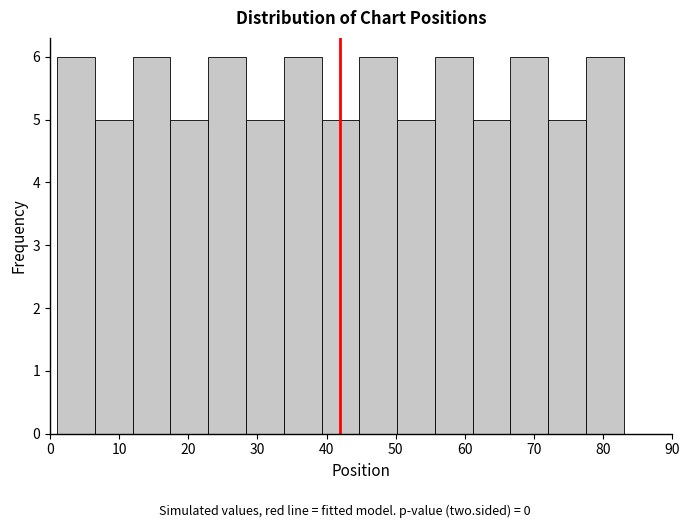

What is the height of the bar covering 1 to 6 on the x-axis? Neither the bar edges nor the heights are printed on the chart, so give them approximately, as read against the axes.

6